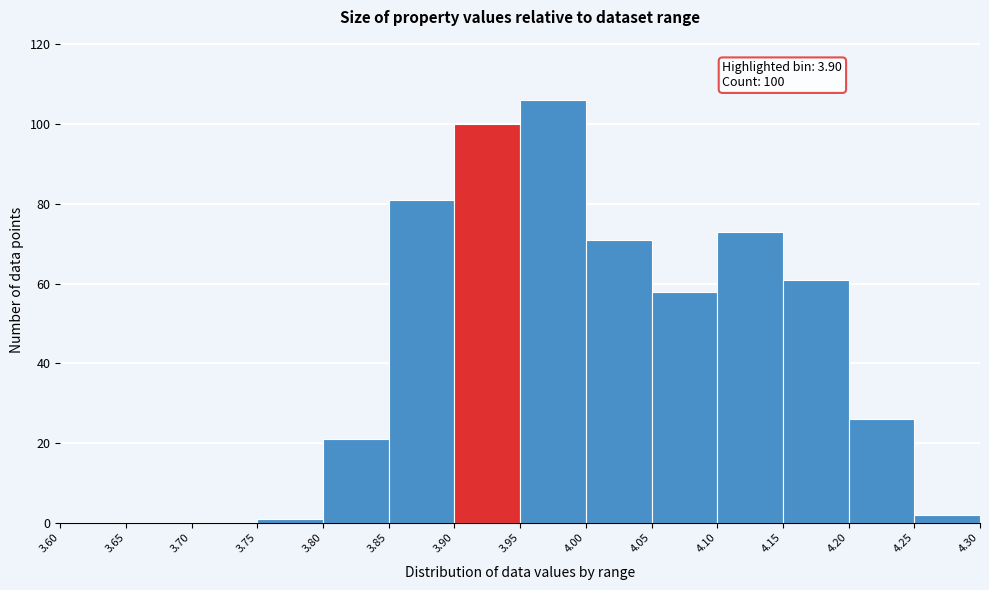

Over which range of the x-axis is the bar tallest?

3.95 to 4.00